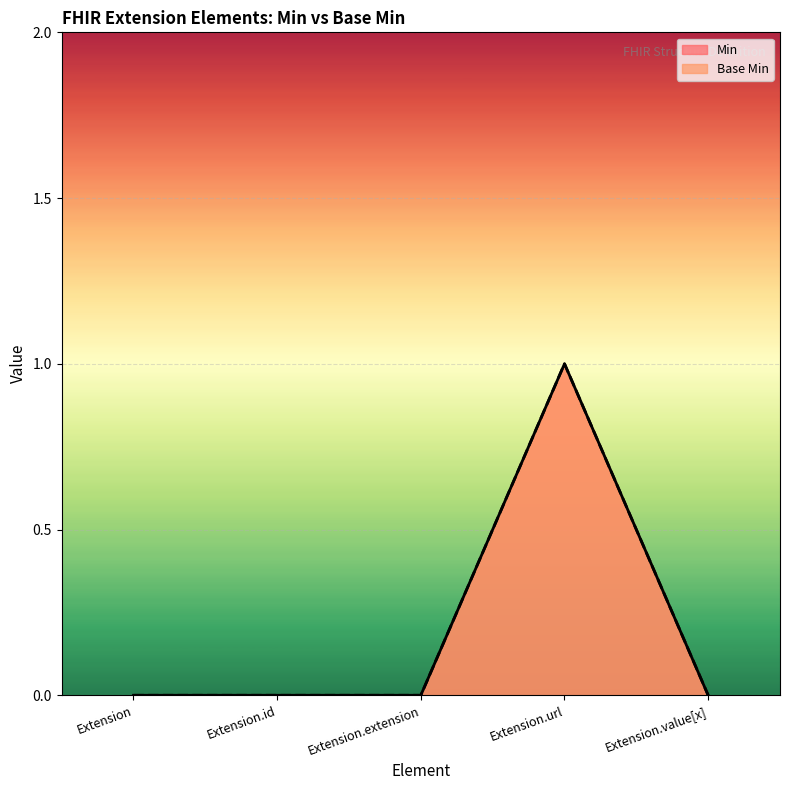

Where is the first local maximum for Base Min?

Extension.url